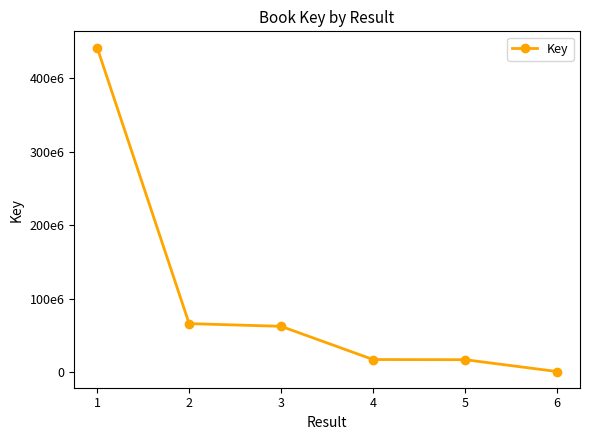

Which has a higher value, 5 or 4?

4